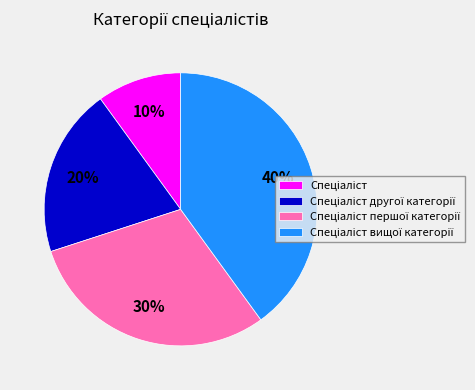

Is there any slice that represents more than half of the pie?

No